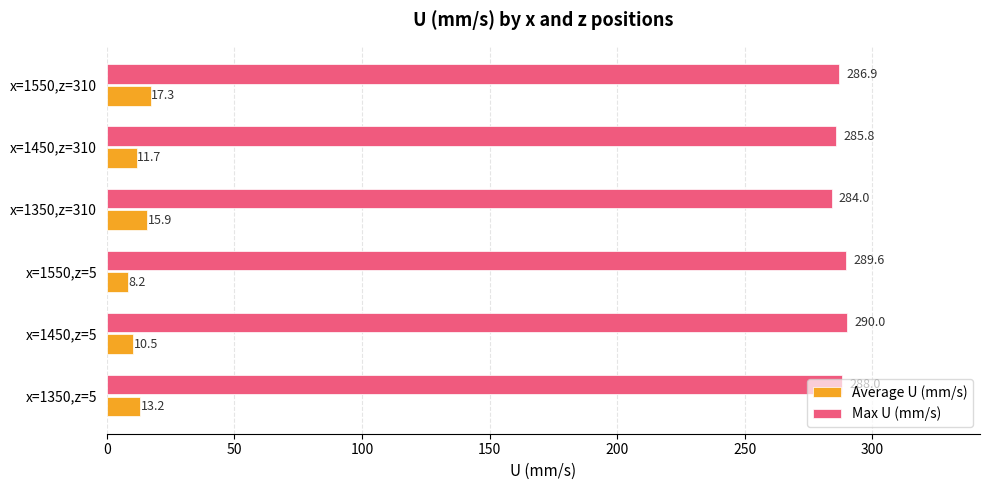

Which series has the largest range (max minus min)?

Average U (mm/s)